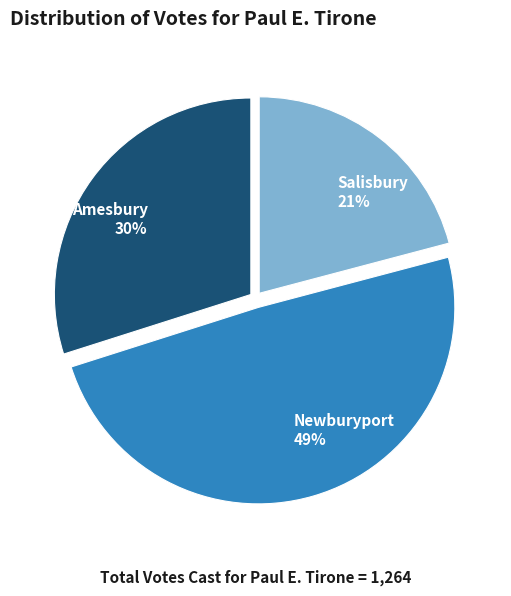

What percentage is the Amesbury slice, to the nearest percent?

30%